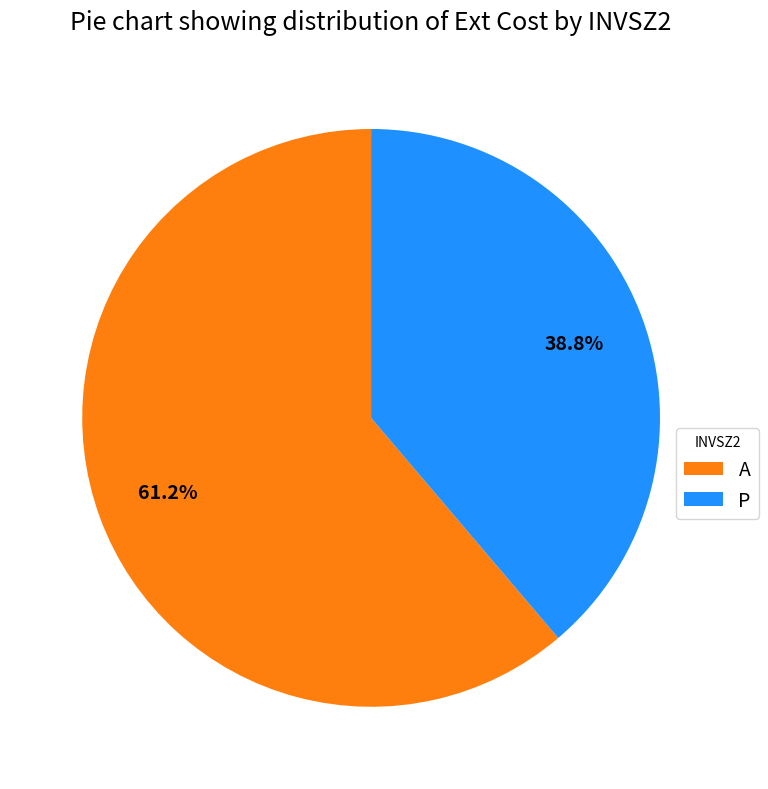

Which slice is the largest?

A